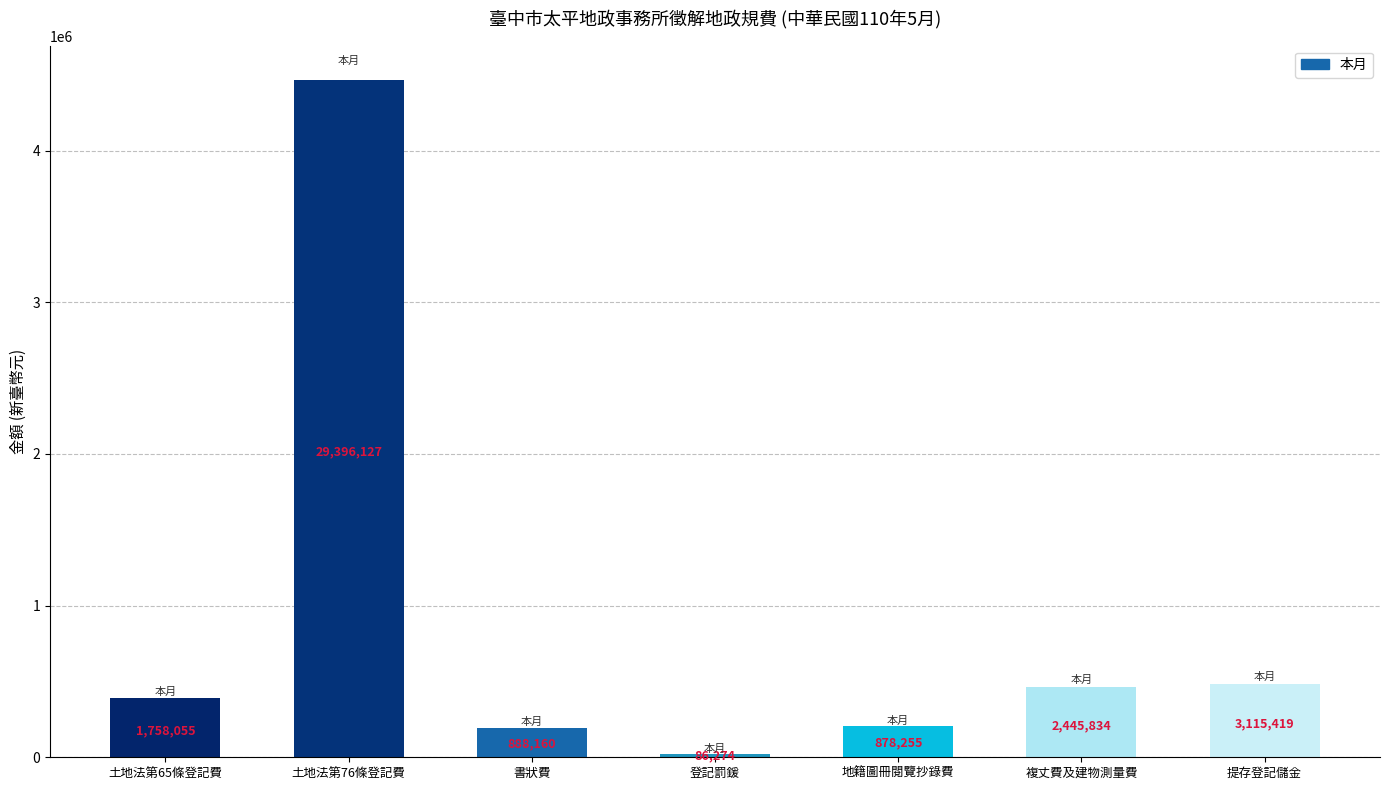

How many bars are there in total?

7